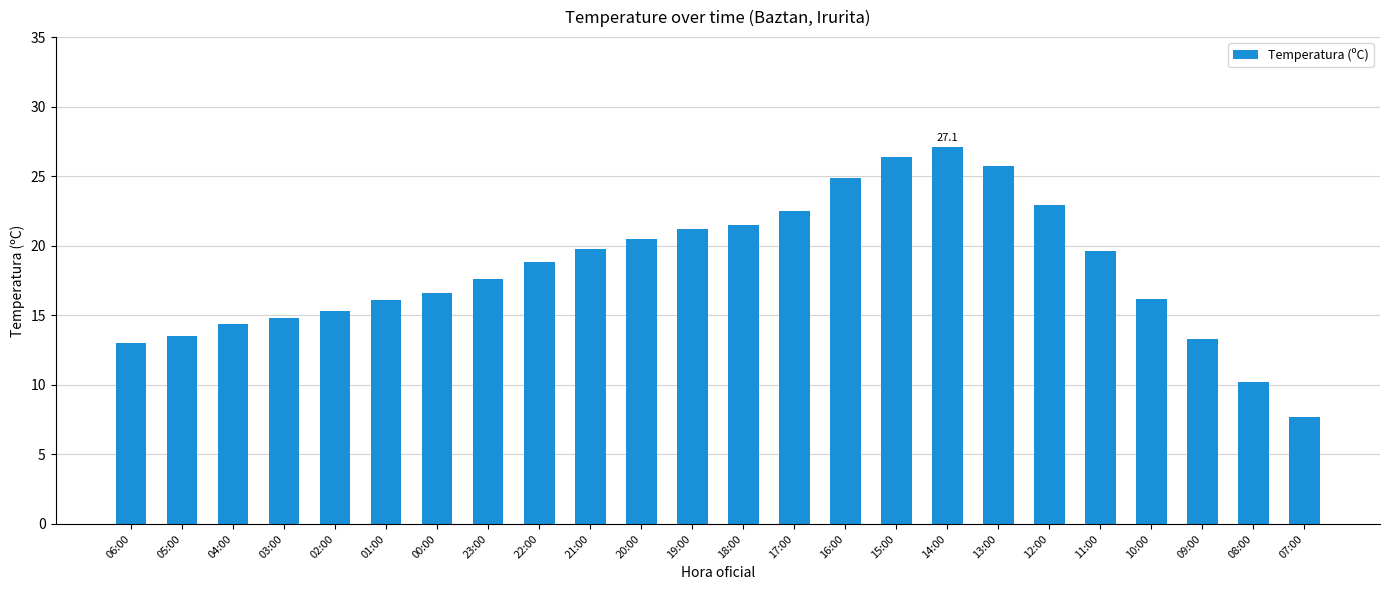

Between 17:00 and 08:00, which is larger?

17:00